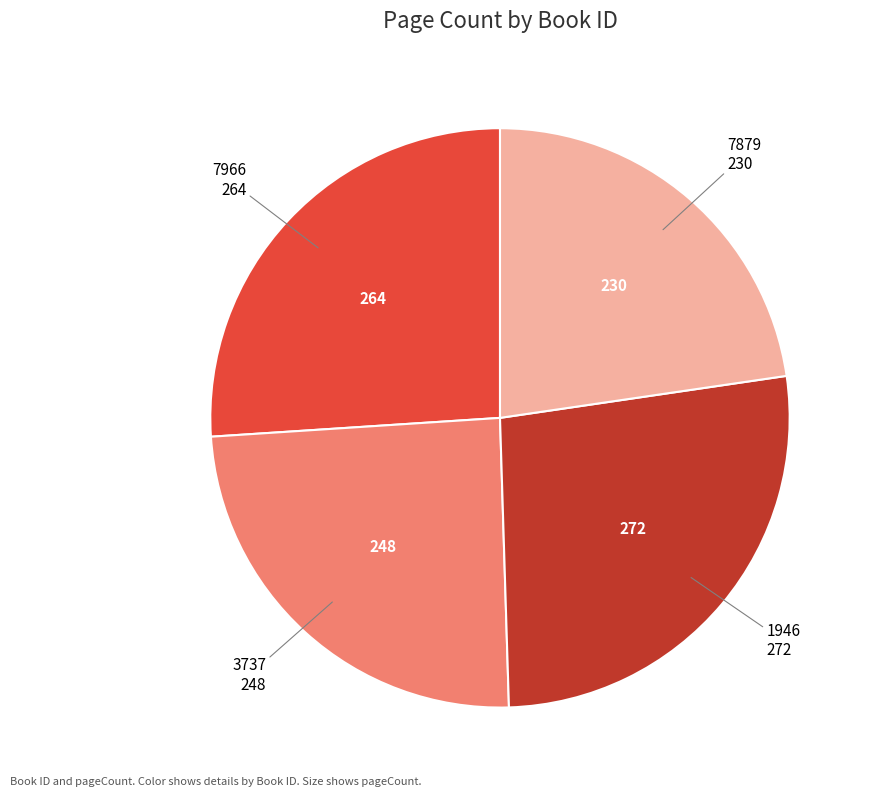

Does any single category account for the majority?

No